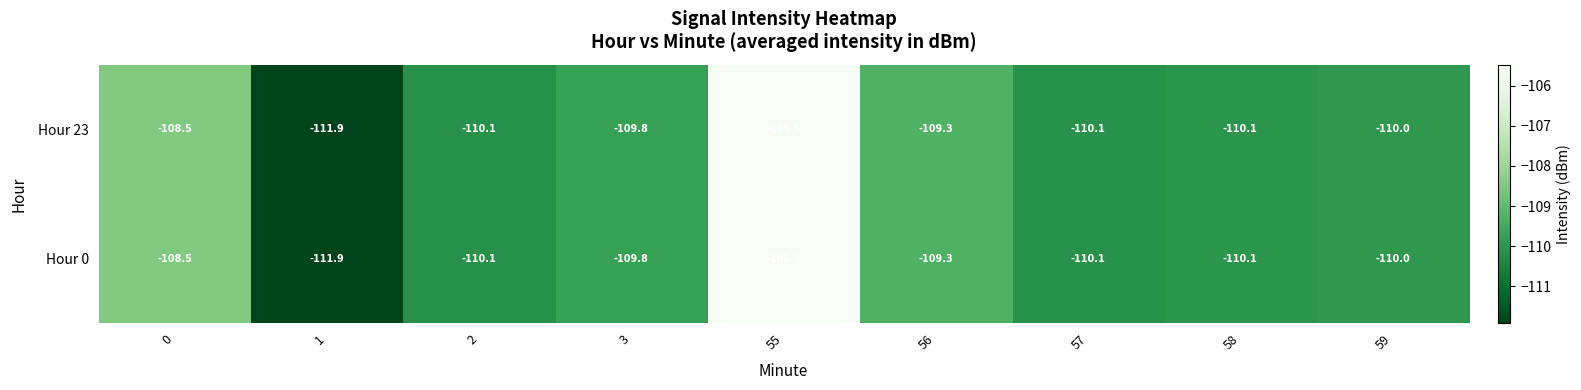

How many categories are shown in the chart?

9